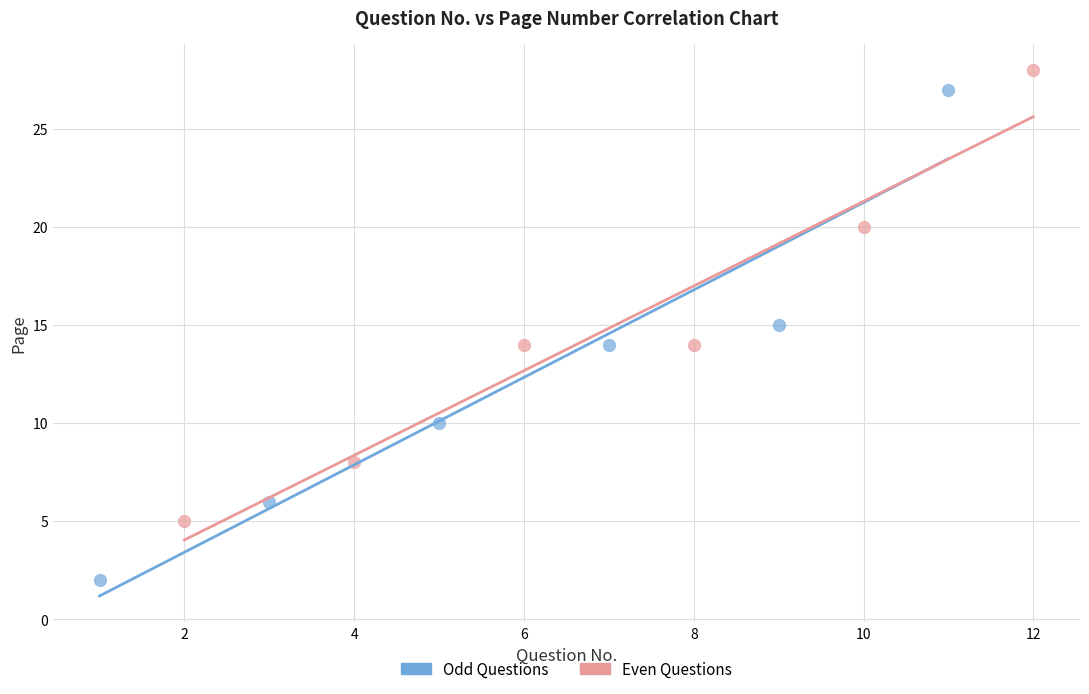

Which series has the widest spread of Y values?

Odd Questions